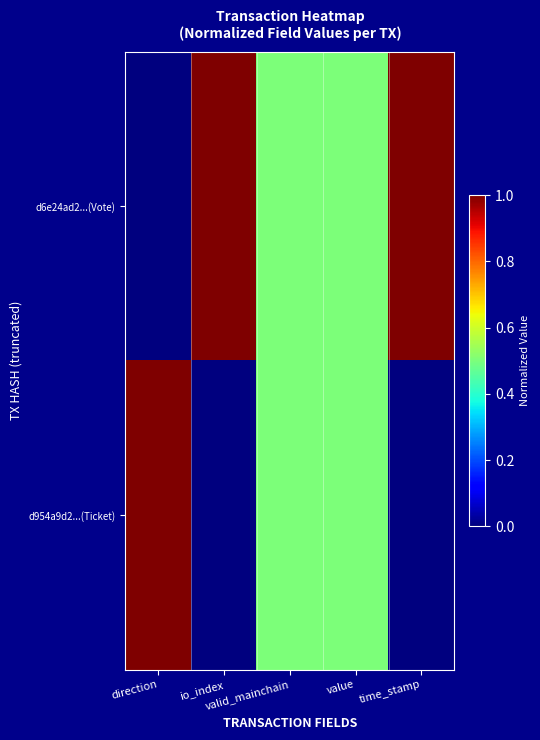

Reading left to right, list all the values displayed in this chart.

d6e24ad2...(Vote): direction=0.0	io_index=1.0	valid_mainchain=0.5	value=0.5	time_stamp=1.0
d954a9d2...(Ticket): direction=1.0	io_index=0.0	valid_mainchain=0.5	value=0.5	time_stamp=0.0